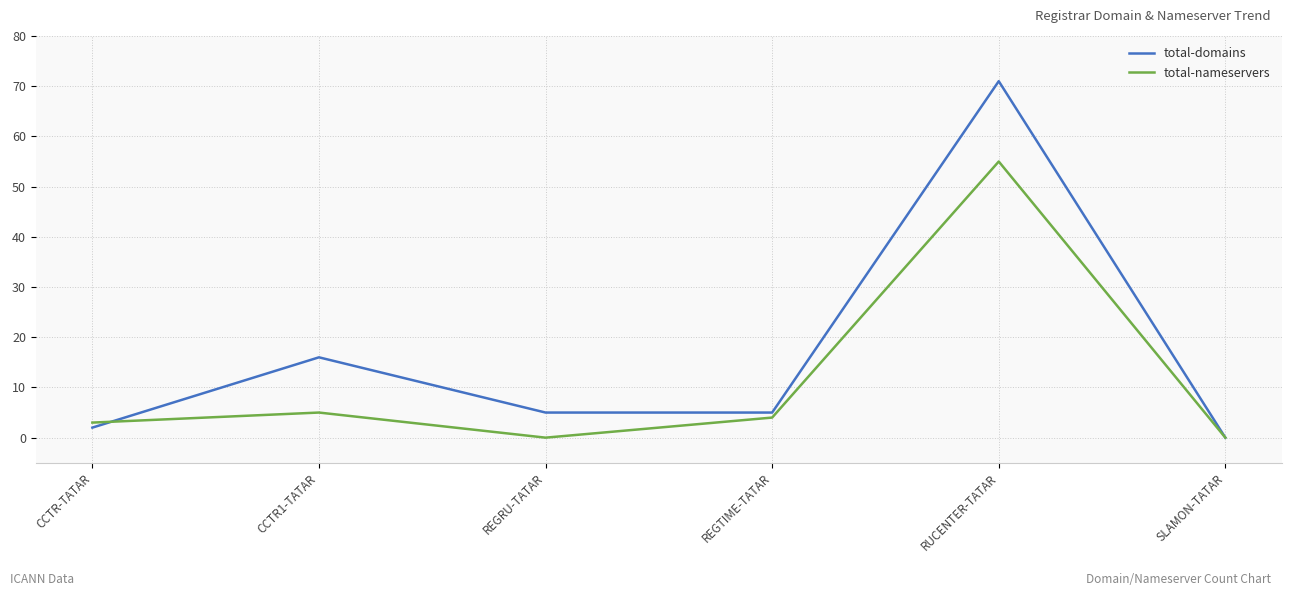

How many lines are shown in the chart?

2